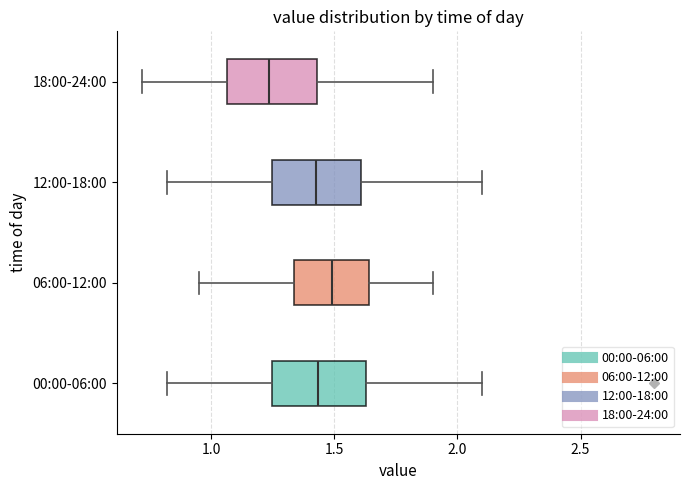

Reading bottom to top, read every box against the x-axis: the position of its median line, the range the box covers, and the ends of its whiskers. The values are not printed on the chart, so give them approximately, as read against the axis.

00:00-06:00: median 1.45, box 1.25 to 1.65, whiskers 0.80 to 2.10
06:00-12:00: median 1.50, box 1.35 to 1.65, whiskers 0.95 to 1.90
12:00-18:00: median 1.45, box 1.25 to 1.60, whiskers 0.80 to 2.10
18:00-24:00: median 1.25, box 1.05 to 1.45, whiskers 0.70 to 1.90